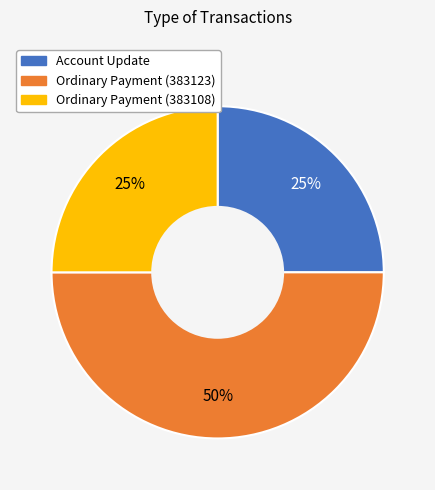

To the nearest percent, what is the average slice percentage?

33%